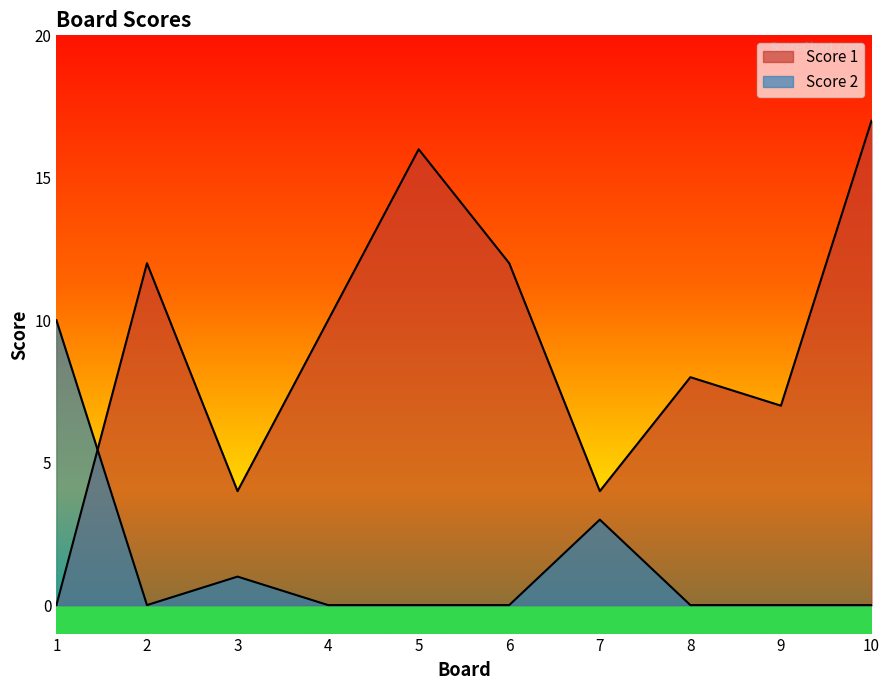

What are all the series names shown in the legend?

Score 1, Score 2